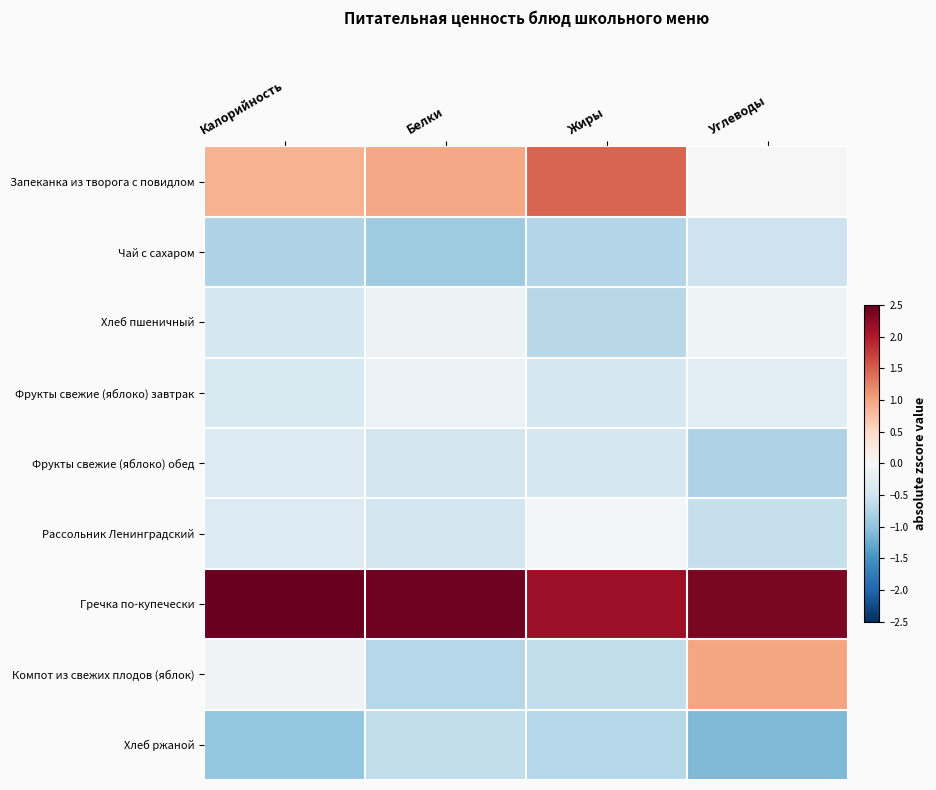

At how many categories does at least one series exceed 0?

4